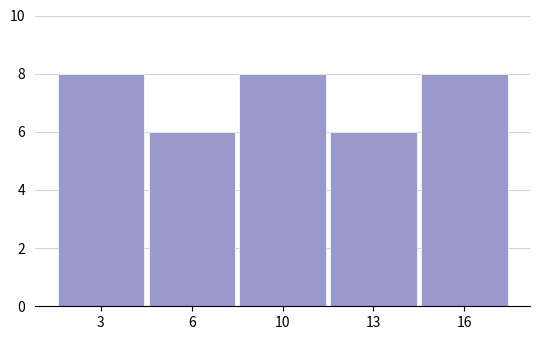

Reading left to right, list all the values displayed in this chart.

8	6	8	6	8